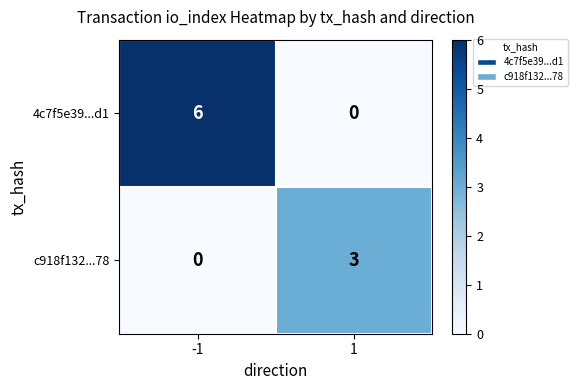

The c918f132...78 series shows -1 at -1. True or false?

False